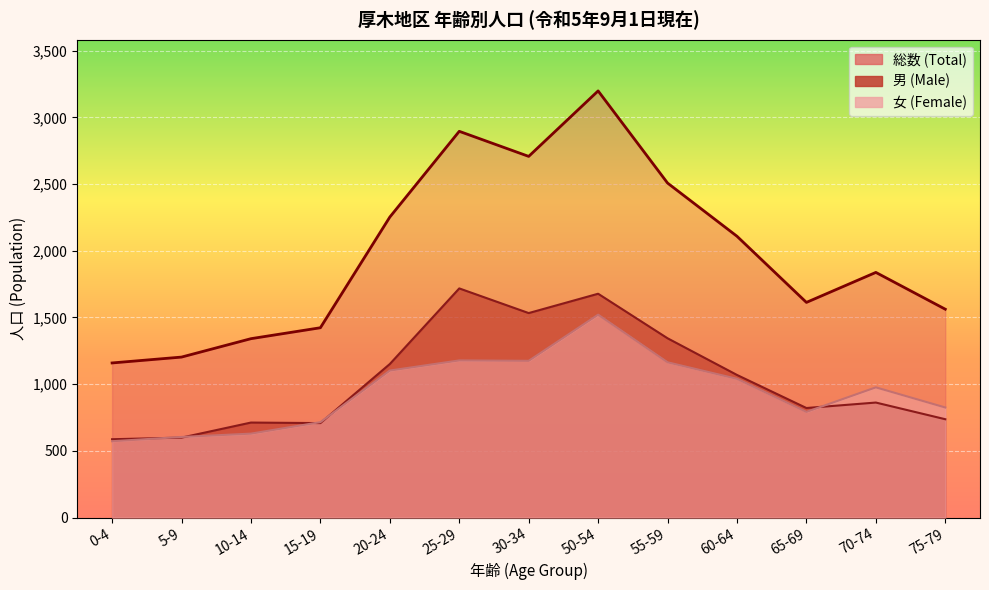

What is the label of the 12th point from the right?

5-9